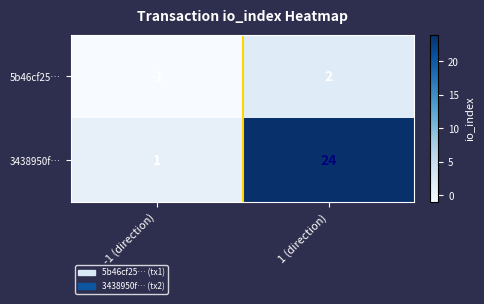

Is it true that 5b46cf25… equals -2 at -1 (direction)?

False